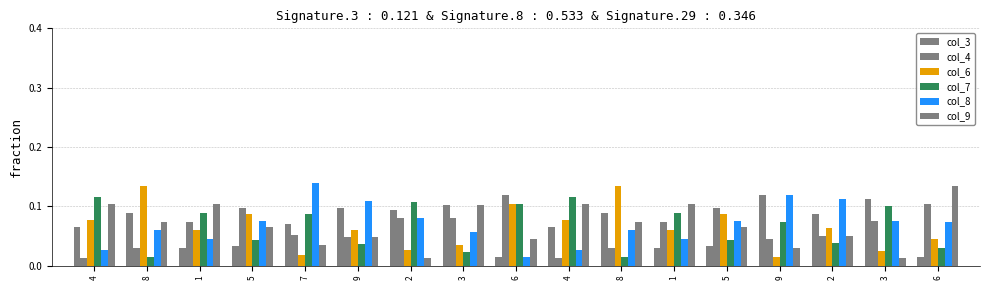

What is the label of the 6th bar from the right?

1